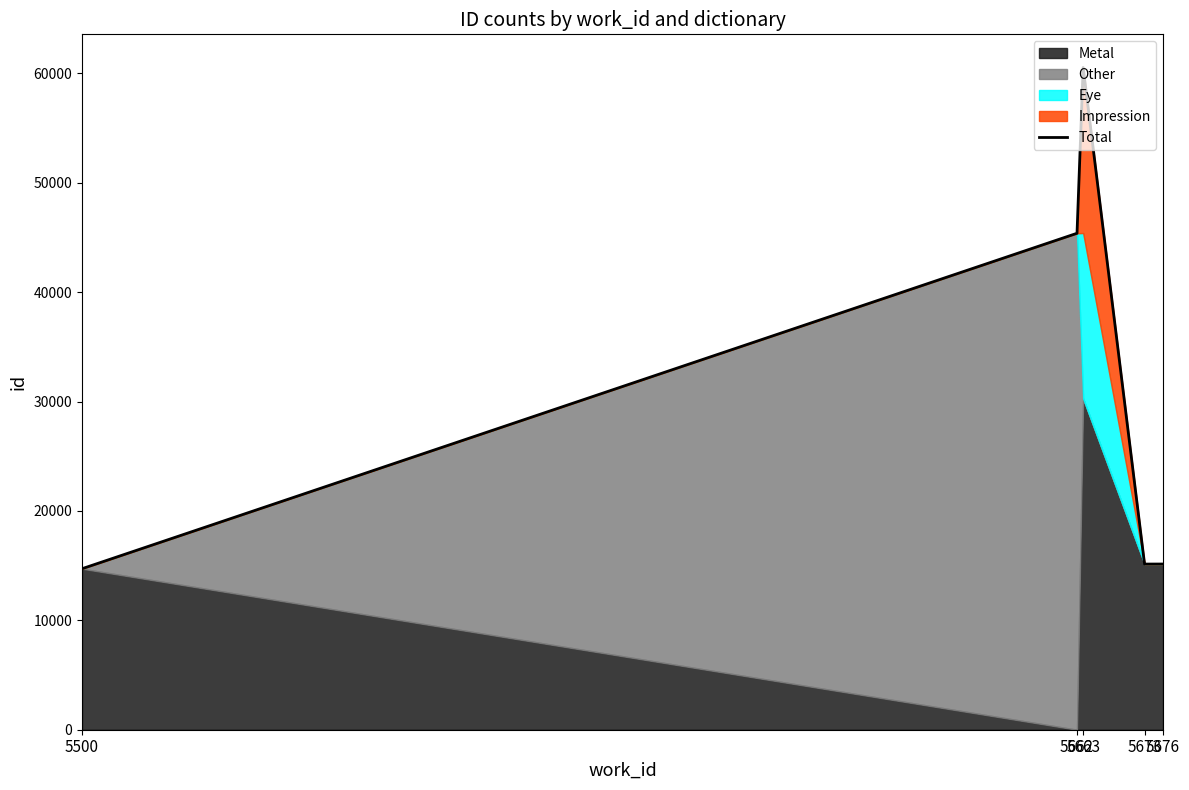

What is the lowest value of the Total series?

14718